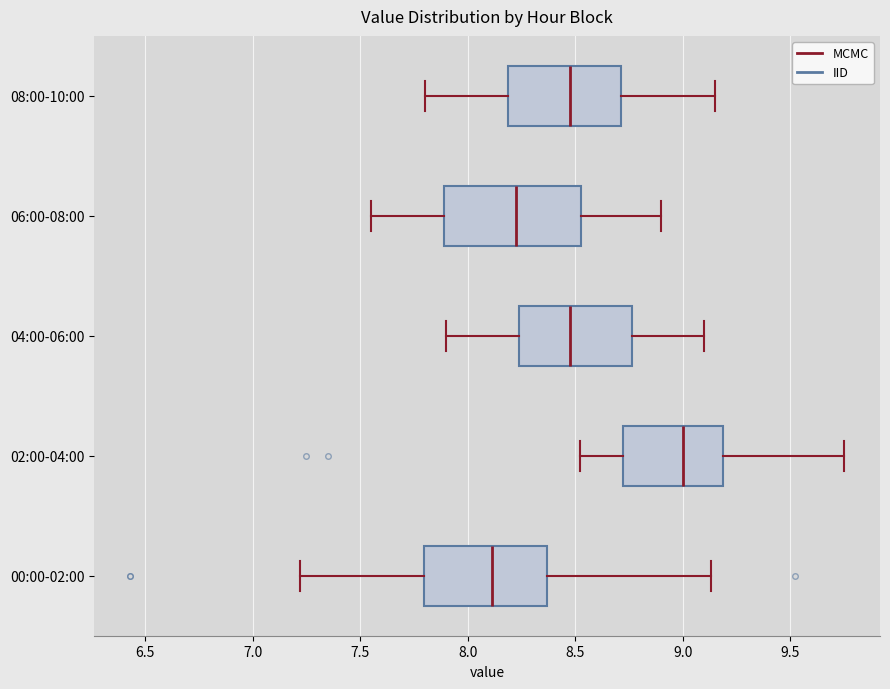

Comparing the boxes themselves (not the whiskers), which one is the widest?

06:00-08:00